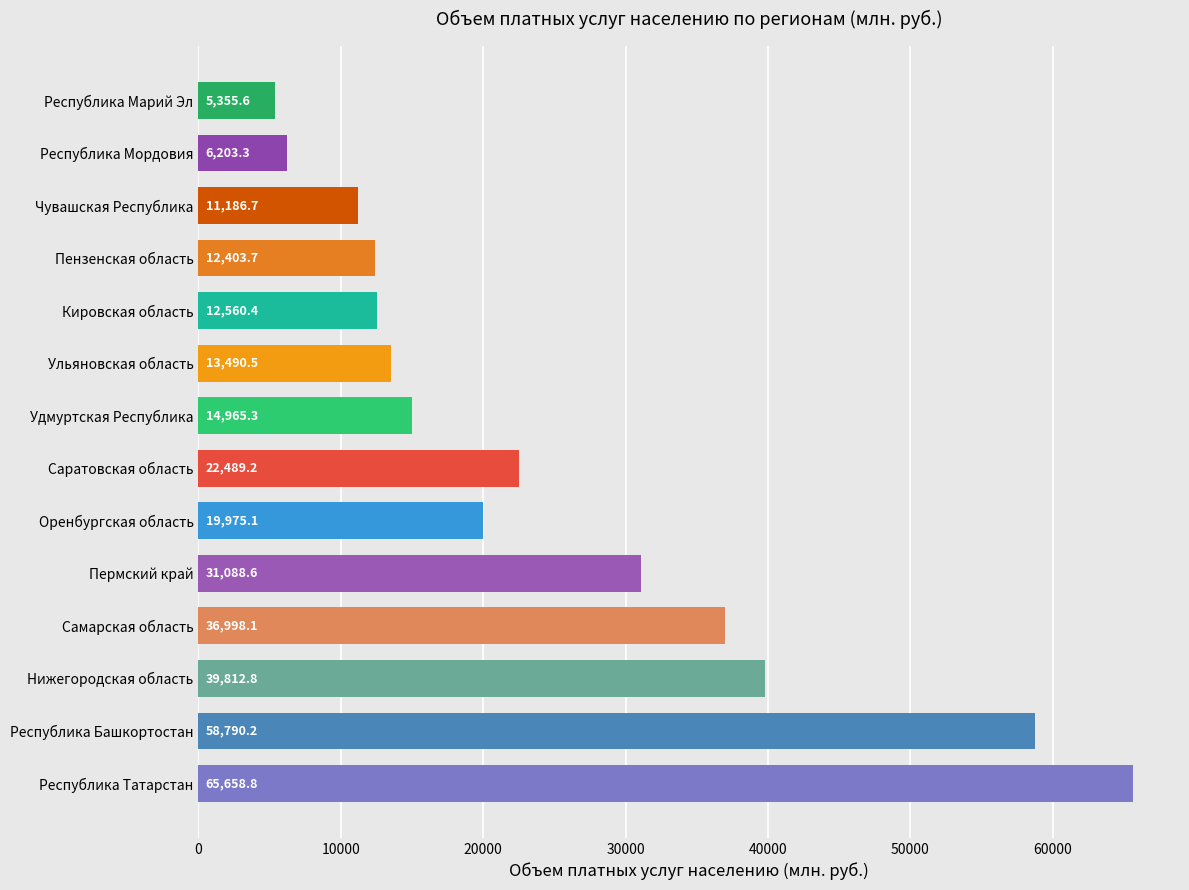

What is the change in value from Саратовская область to Кировская область?

-9928.8